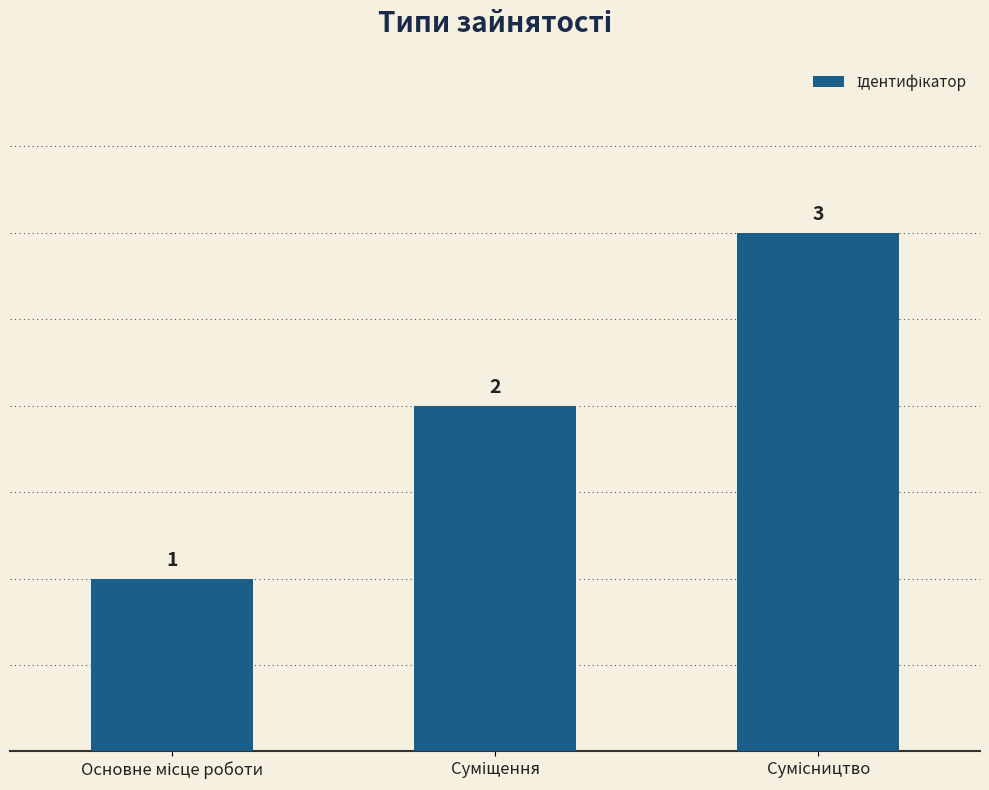

What is the average value?

2